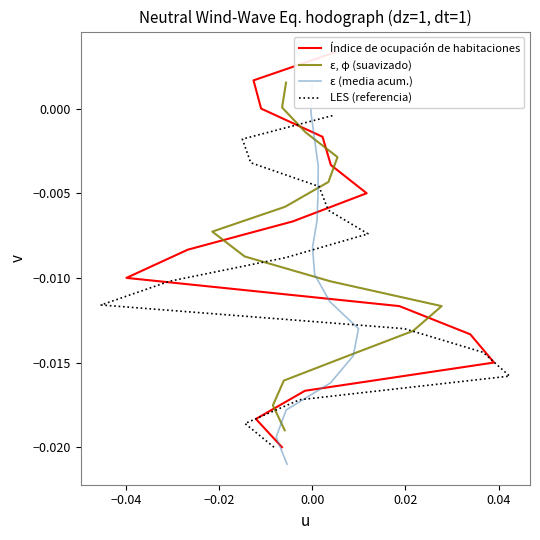

Which series has the widest spread of values?

Índice de ocupación de habitaciones